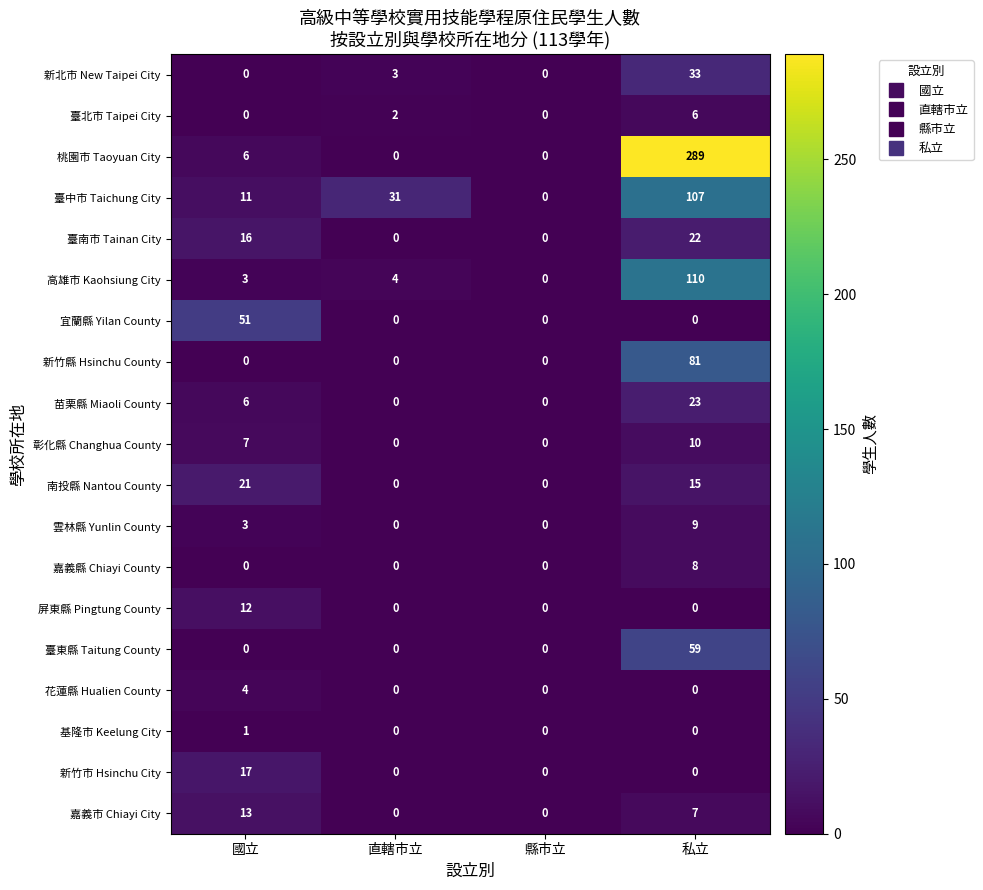

What is the maximum value shown in the chart?

289